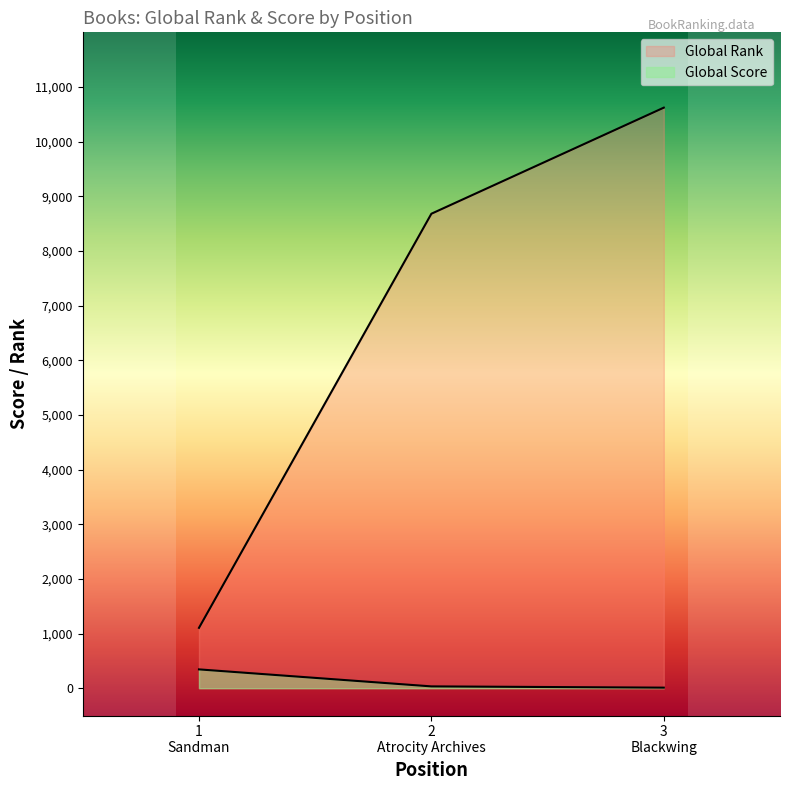

What are all the series names shown in the legend?

Global Score, Global Rank